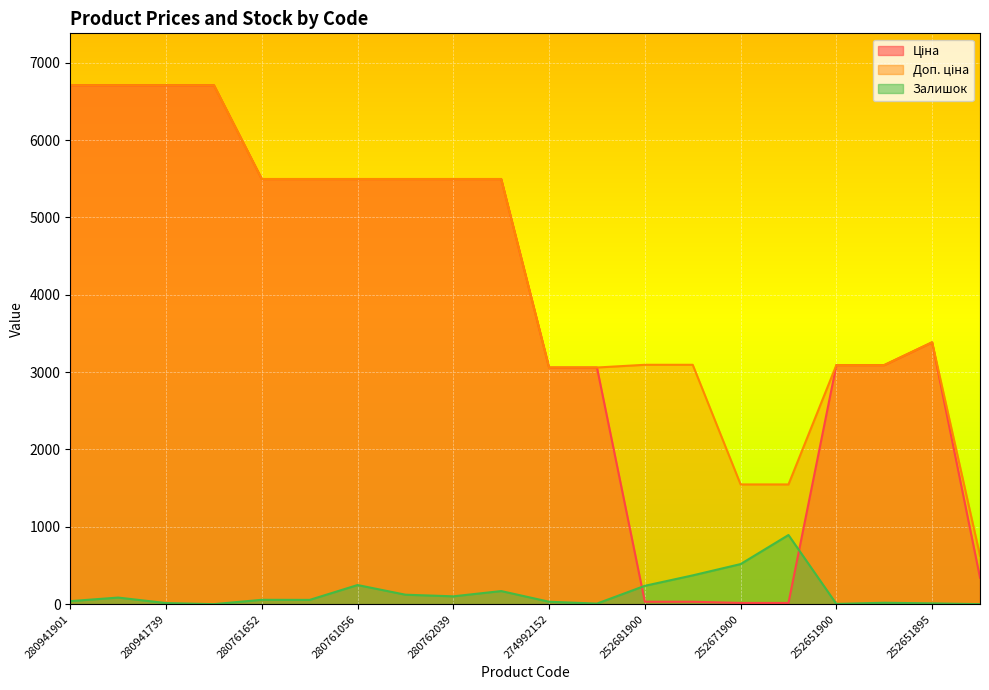

Is the value of Залишок at 252671900 greater than the value of Доп. ціна at 252651900?

No